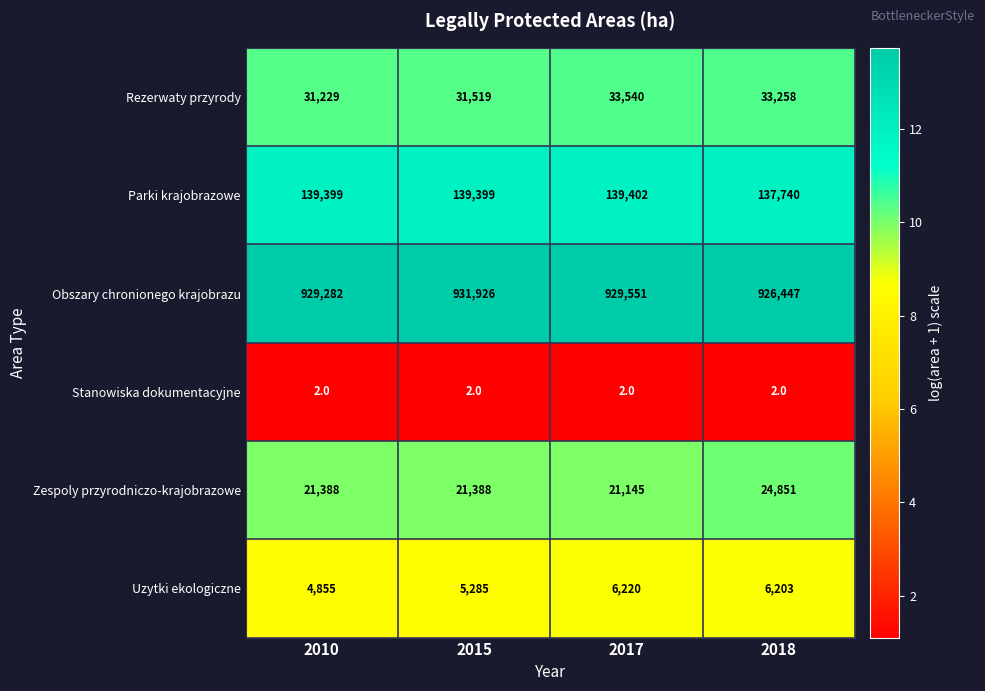

The Rezerwaty przyrody series shows 15456 at 2018. True or false?

False